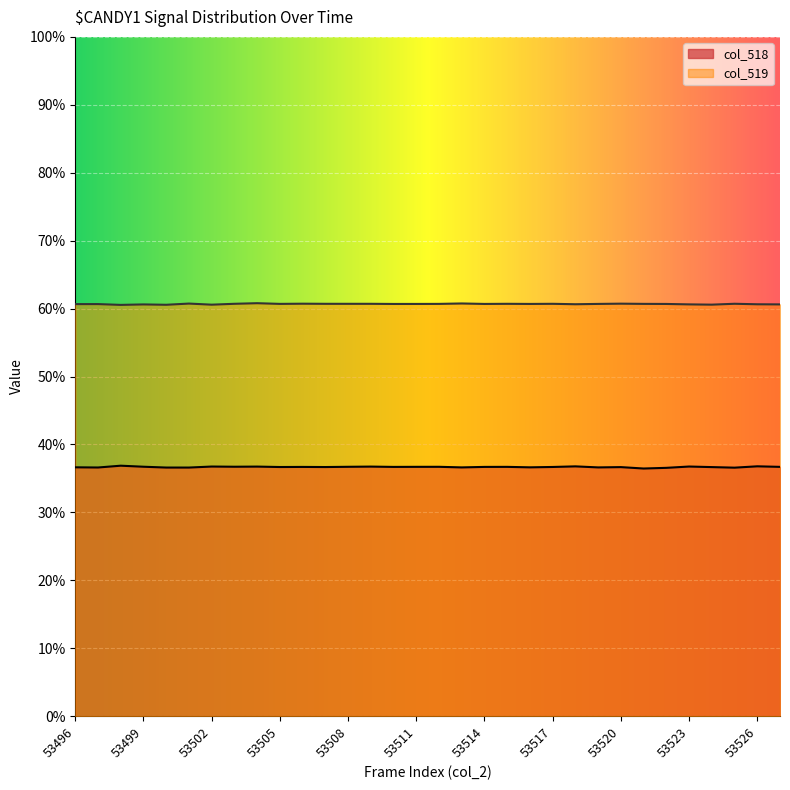

What are all the series names shown in the legend?

col_518, col_519